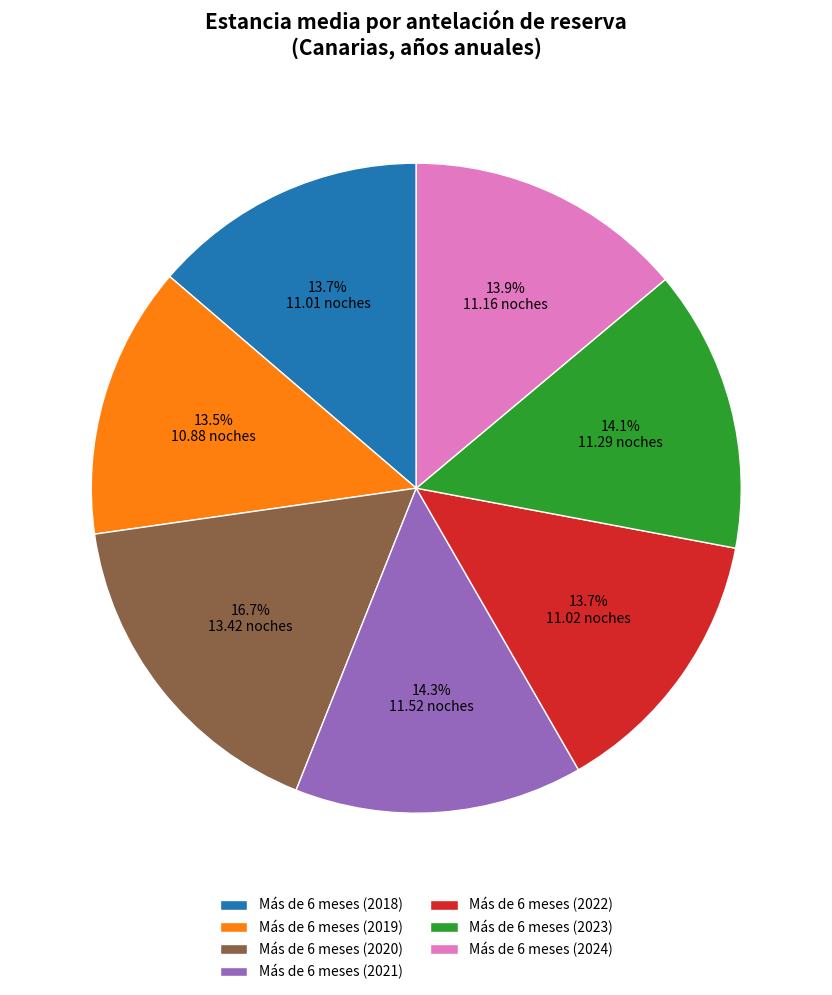

True or false: Más de 6 meses (2024) accounts for 14% of the total.

True